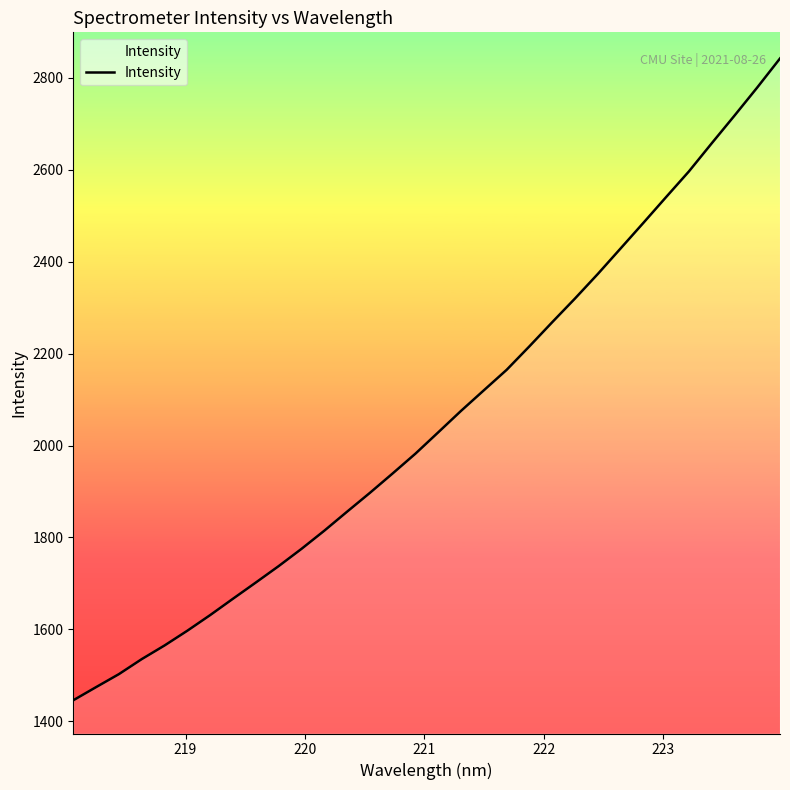

What is the difference between the maximum and minimum values?

1396.4